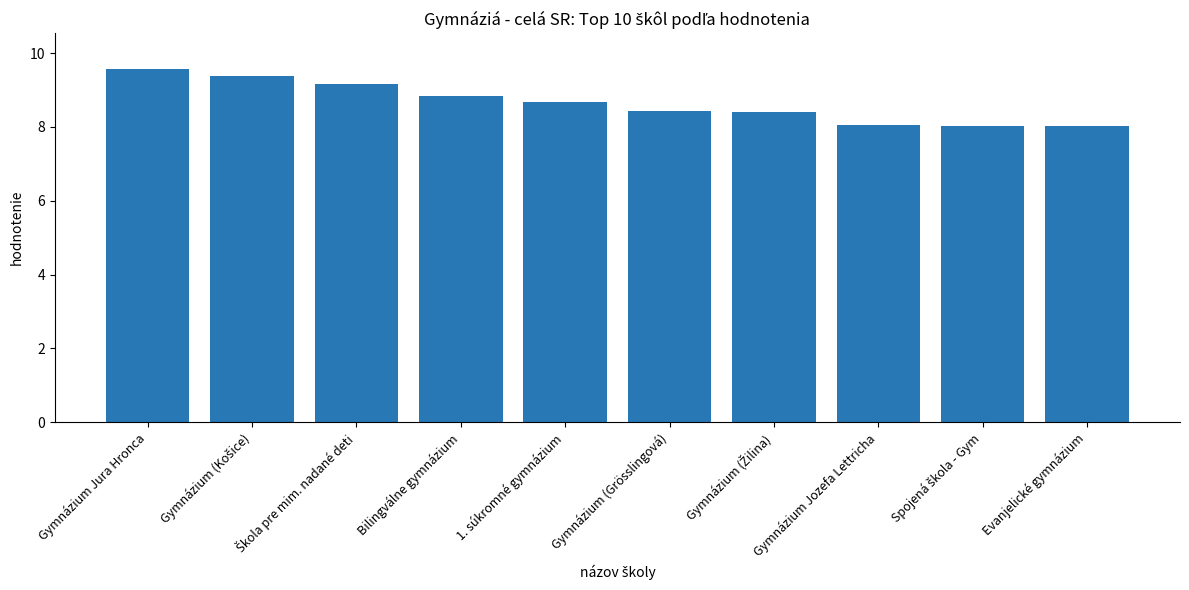

What position from the left is 1. súkromné gymnázium?

5